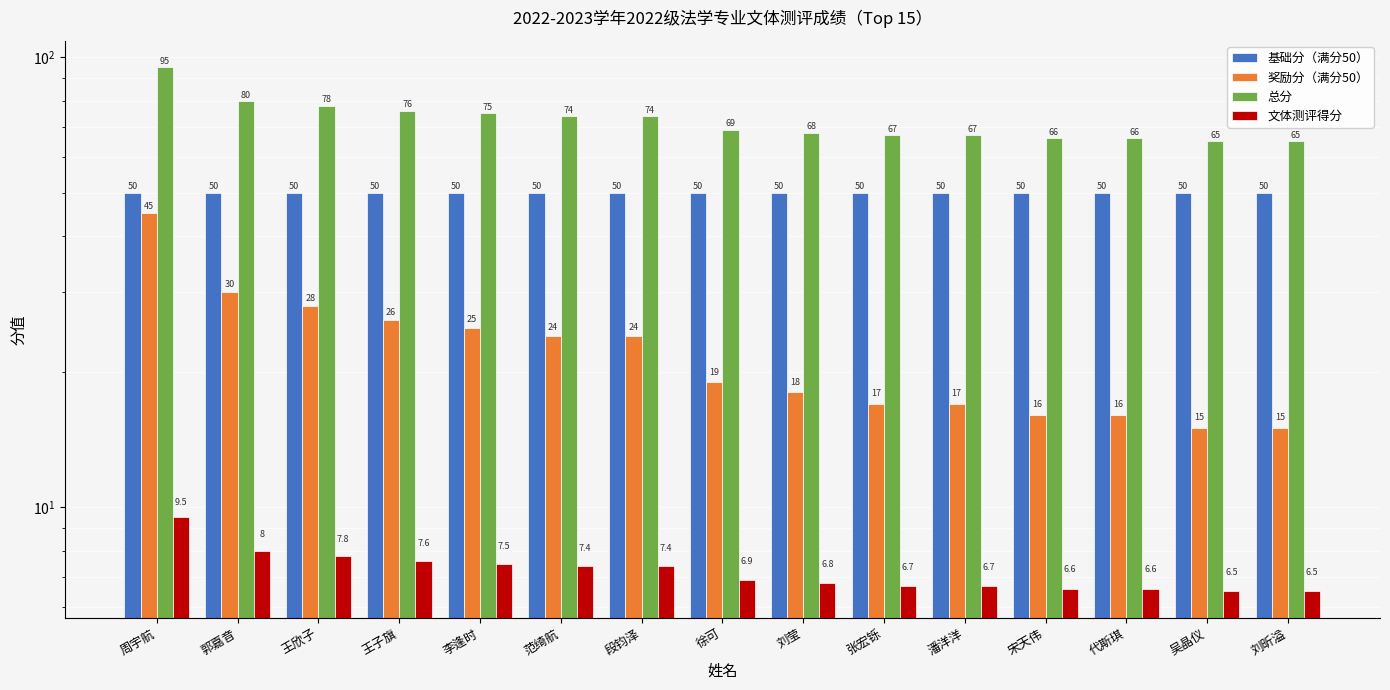

Reading left to right, list all the values displayed in this chart.

基础分（满分50）: 50.0	50.0	50.0	50.0	50.0	50.0	50.0	50.0	50.0	50.0	50.0	50.0	50.0	50.0	50.0
奖励分（满分50）: 45.0	30.0	28.0	26.0	25.0	24.0	24.0	19.0	18.0	17.0	17.0	16.0	16.0	15.0	15.0
总分: 95.0	80.0	78.0	76.0	75.0	74.0	74.0	69.0	68.0	67.0	67.0	66.0	66.0	65.0	65.0
文体测评得分: 9.5	8.0	7.8	7.6	7.5	7.4	7.4	6.9	6.8	6.7	6.7	6.6	6.6	6.5	6.5